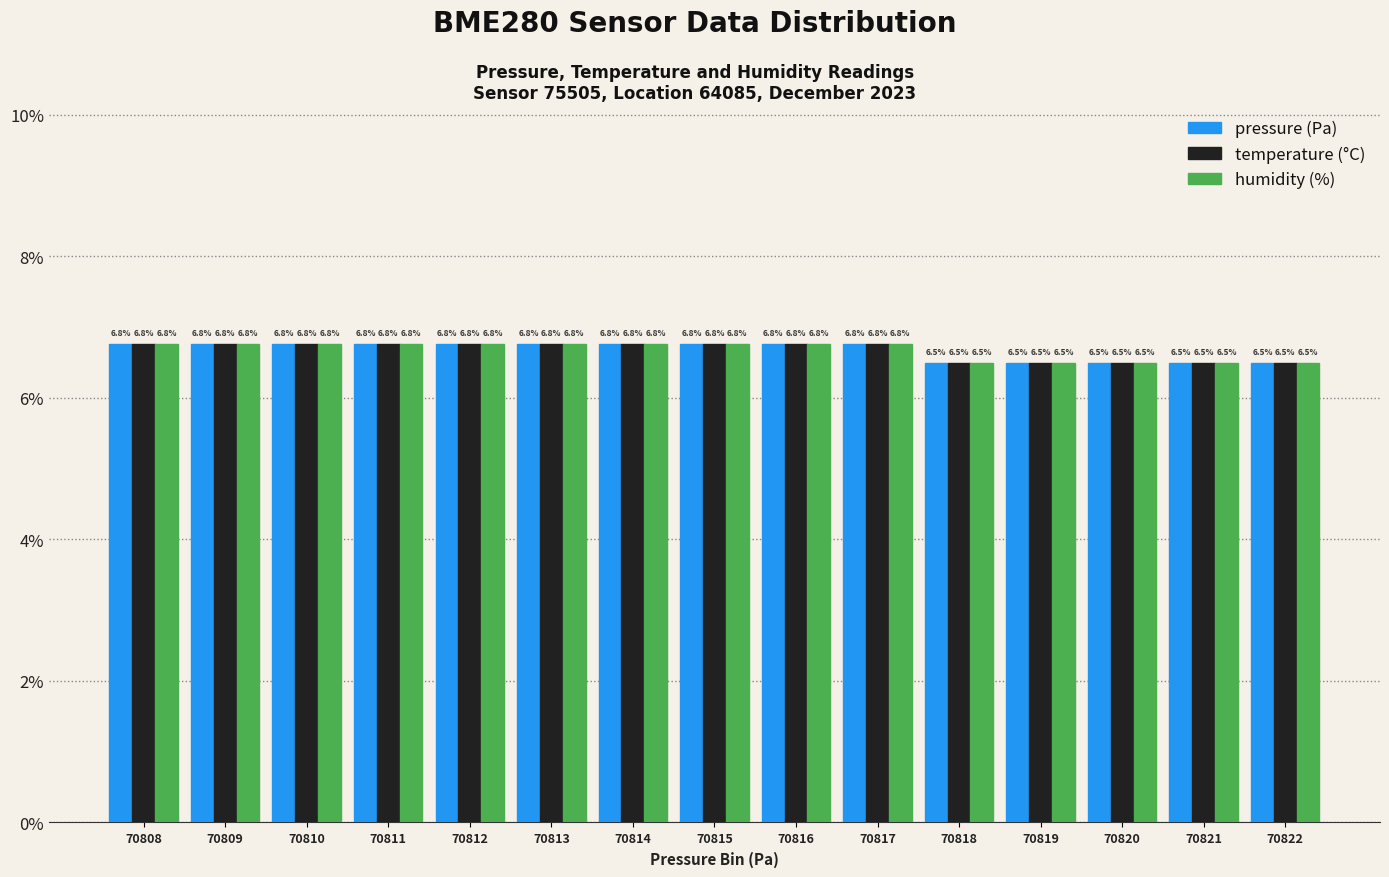

Reading right to left, what are all the values shown in this chart?

pressure: 6.5	6.5	6.5	6.5	6.5	6.8	6.8	6.8	6.8	6.8	6.8	6.8	6.8	6.8	6.8
temperature: 6.5	6.5	6.5	6.5	6.5	6.8	6.8	6.8	6.8	6.8	6.8	6.8	6.8	6.8	6.8
humidity: 6.5	6.5	6.5	6.5	6.5	6.8	6.8	6.8	6.8	6.8	6.8	6.8	6.8	6.8	6.8